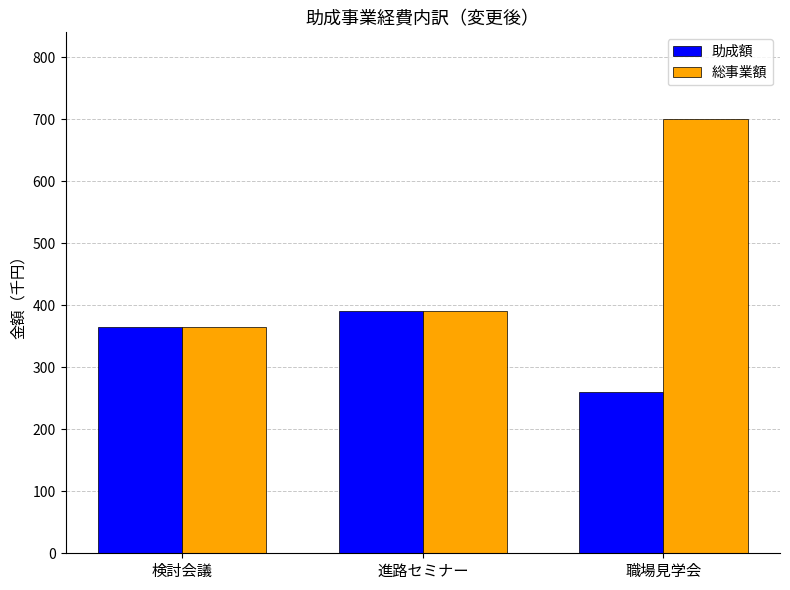

What is the highest value of the 総事業額 series?

700